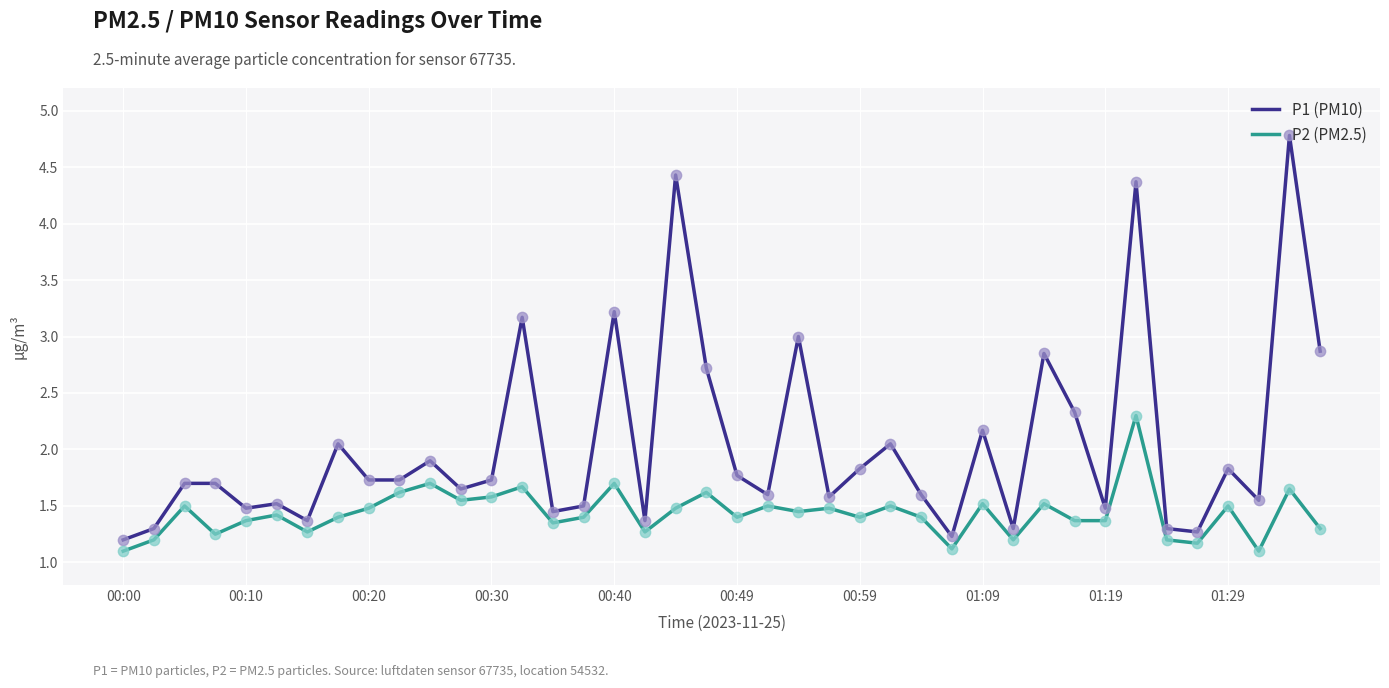

Which series has the largest total across all categories?

P1 (PM10)